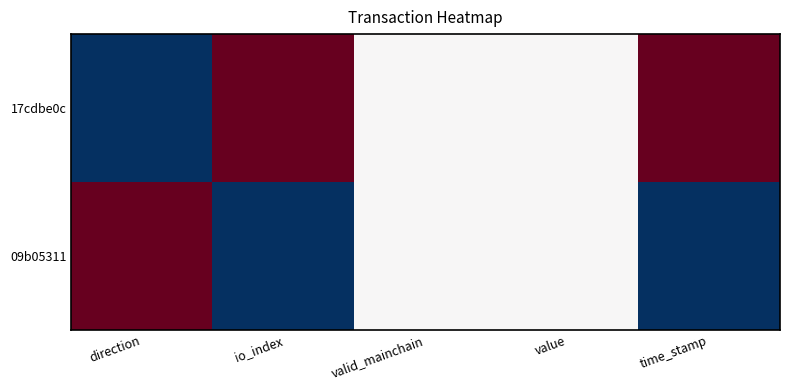

List the series in order of their peak value, lowest first.

17cdbe0c, 09b05311